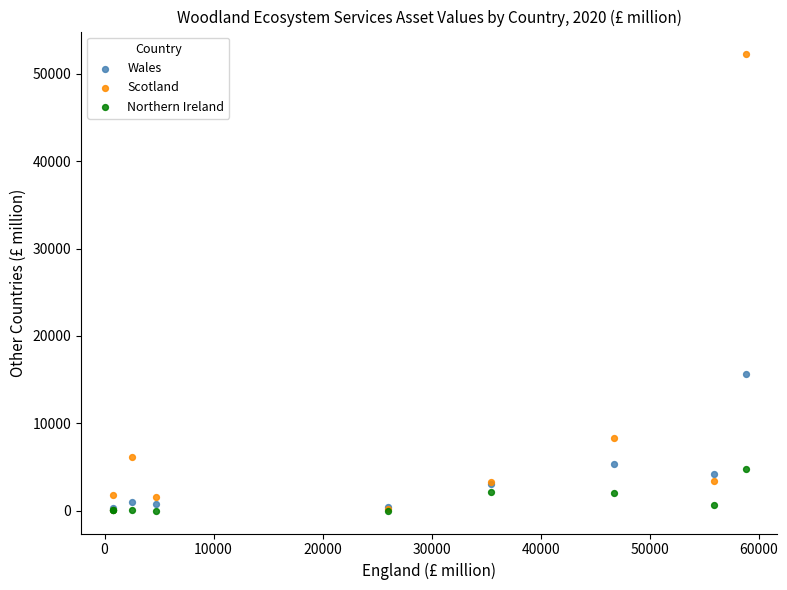

Across all series, what Y value is closest to 26109?

15649